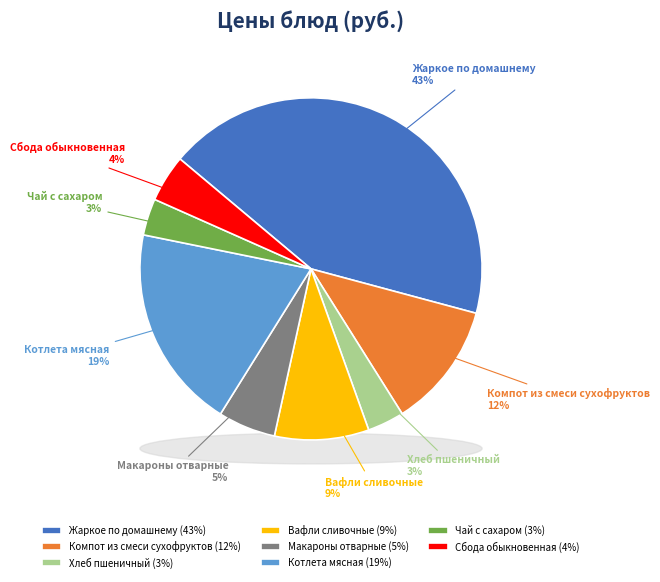

Combined, what portion of the pie is Жаркое по домашнему and Хлеб пшеничный?

46.5%